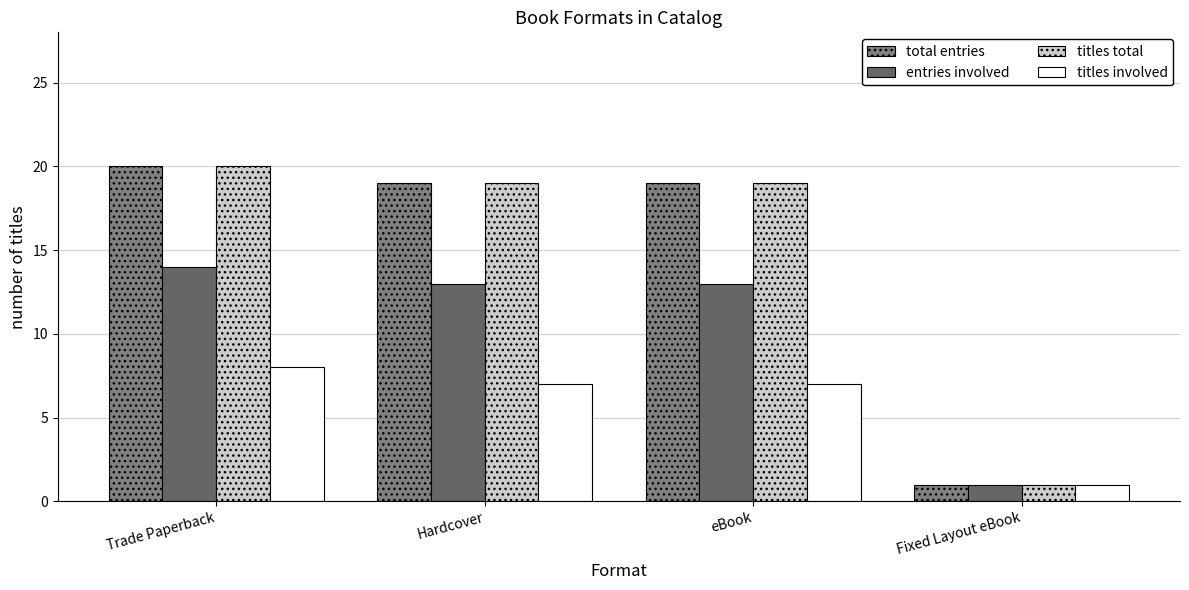

Reading right to left, what are all the values shown in this chart?

total entries: Fixed Layout eBook=1	eBook=19	Hardcover=19	Trade Paperback=20
entries involved: Fixed Layout eBook=1	eBook=13	Hardcover=13	Trade Paperback=14
titles total: Fixed Layout eBook=1	eBook=19	Hardcover=19	Trade Paperback=20
titles involved: Fixed Layout eBook=1	eBook=7	Hardcover=7	Trade Paperback=8